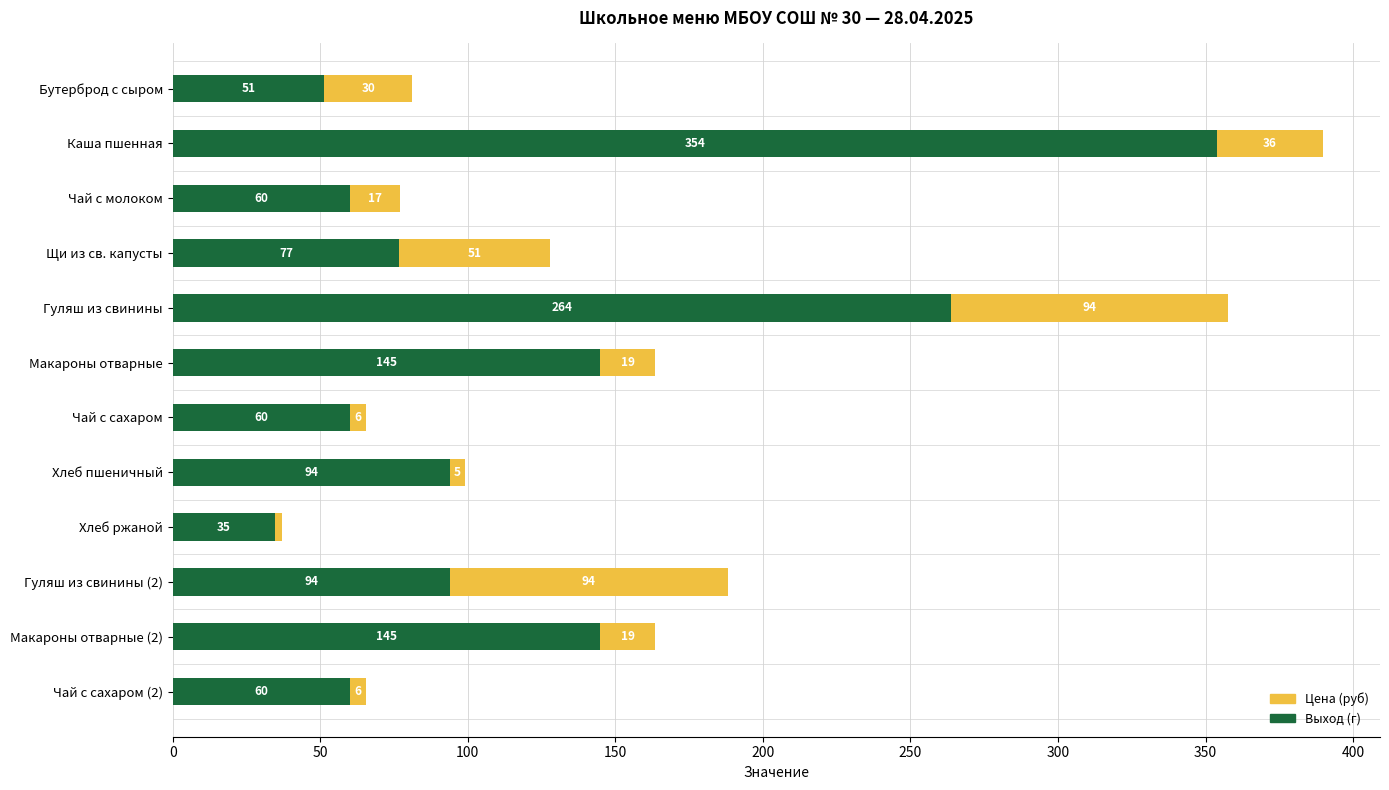

What is the highest value of the Выход (г) series?

354.0